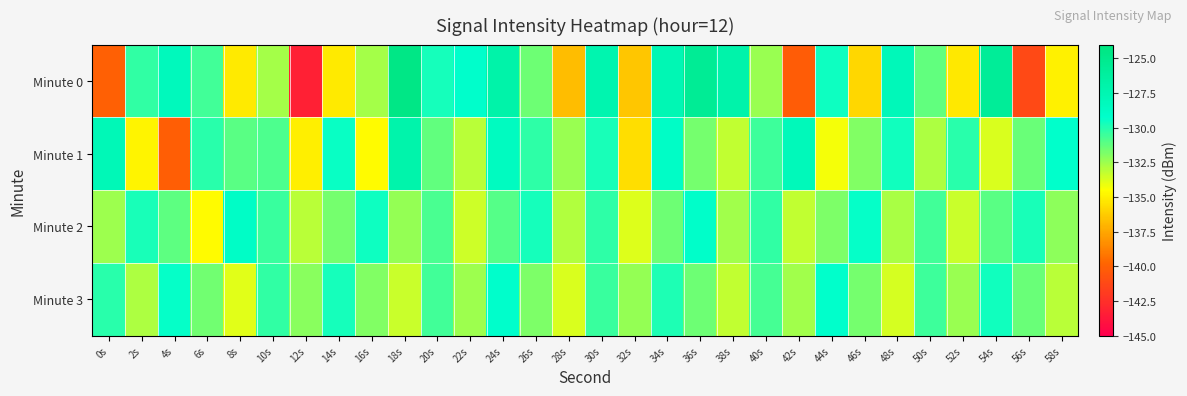

Reading left to right, what are all the values shown in this chart?

Minute 0: 0s=-140.0	2s=-130.2	4s=-128.2	6s=-130.6	8s=-135.2	10s=-132.6	12s=-143.3	14s=-135.2	16s=-132.6	18s=-124.5	20s=-129.7	22s=-129.2	24s=-126.9	26s=-131.5	28s=-136.8	30s=-127.4	32s=-136.4	34s=-127.7	36s=-125.5	38s=-127.0	40s=-132.4	42s=-140.2	44s=-129.5	46s=-135.8	48s=-128.0	50s=-131.2	52s=-135.2	54s=-125.8	56s=-141.2	58s=-134.9
Minute 1: 0s=-127.9	2s=-134.9	4s=-140.1	6s=-130.1	8s=-131.1	10s=-130.9	12s=-135.0	14s=-129.5	16s=-134.6	18s=-127.1	20s=-131.2	22s=-133.1	24s=-128.5	26s=-130.2	28s=-132.4	30s=-129.8	32s=-135.6	34s=-128.9	36s=-131.7	38s=-133.2	40s=-130.5	42s=-128.1	44s=-134.3	46s=-131.9	48s=-129.6	50s=-132.8	52s=-130.1	54s=-133.7	56s=-131.4	58s=-129.3
Minute 2: 0s=-132.5	2s=-129.8	4s=-131.2	6s=-134.6	8s=-128.9	10s=-130.4	12s=-133.1	14s=-131.7	16s=-129.5	18s=-132.3	20s=-130.8	22s=-133.5	24s=-131.0	26s=-129.7	28s=-132.9	30s=-130.2	32s=-133.8	34s=-131.5	36s=-129.1	38s=-132.6	40s=-130.3	42s=-133.2	44s=-131.8	46s=-129.4	48s=-132.7	50s=-130.6	52s=-133.4	54s=-131.1	56s=-129.8	58s=-132.2
Minute 3: 0s=-130.1	2s=-132.8	4s=-129.4	6s=-131.6	8s=-133.9	10s=-130.3	12s=-132.1	14s=-129.7	16s=-131.9	18s=-133.4	20s=-130.6	22s=-132.5	24s=-129.2	26s=-131.8	28s=-133.7	30s=-130.4	32s=-132.3	34s=-129.9	36s=-131.5	38s=-133.2	40s=-130.7	42s=-132.6	44s=-129.3	46s=-131.7	48s=-133.6	50s=-130.5	52s=-132.4	54s=-129.6	56s=-131.4	58s=-133.1